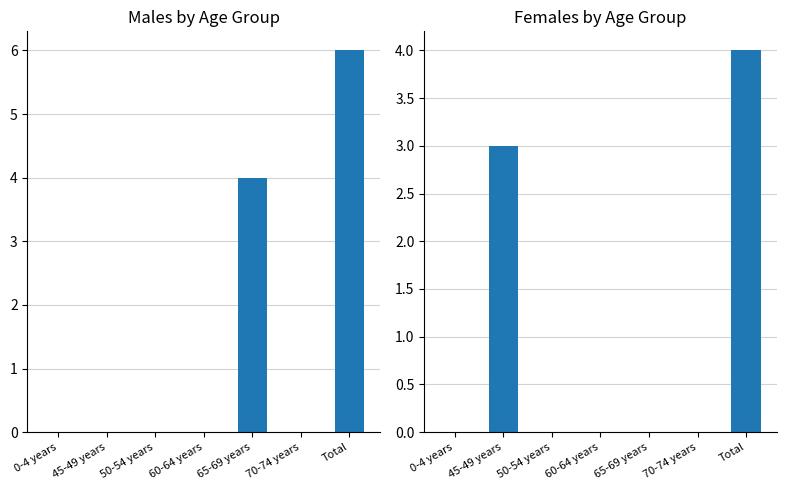

Reading left to right, what are all the values shown in this chart?

Males: 0-4 years=0	45-49 years=0	50-54 years=0	60-64 years=0	65-69 years=4	70-74 years=0	Total=6
Females: 0-4 years=0	45-49 years=3	50-54 years=0	60-64 years=0	65-69 years=0	70-74 years=0	Total=4